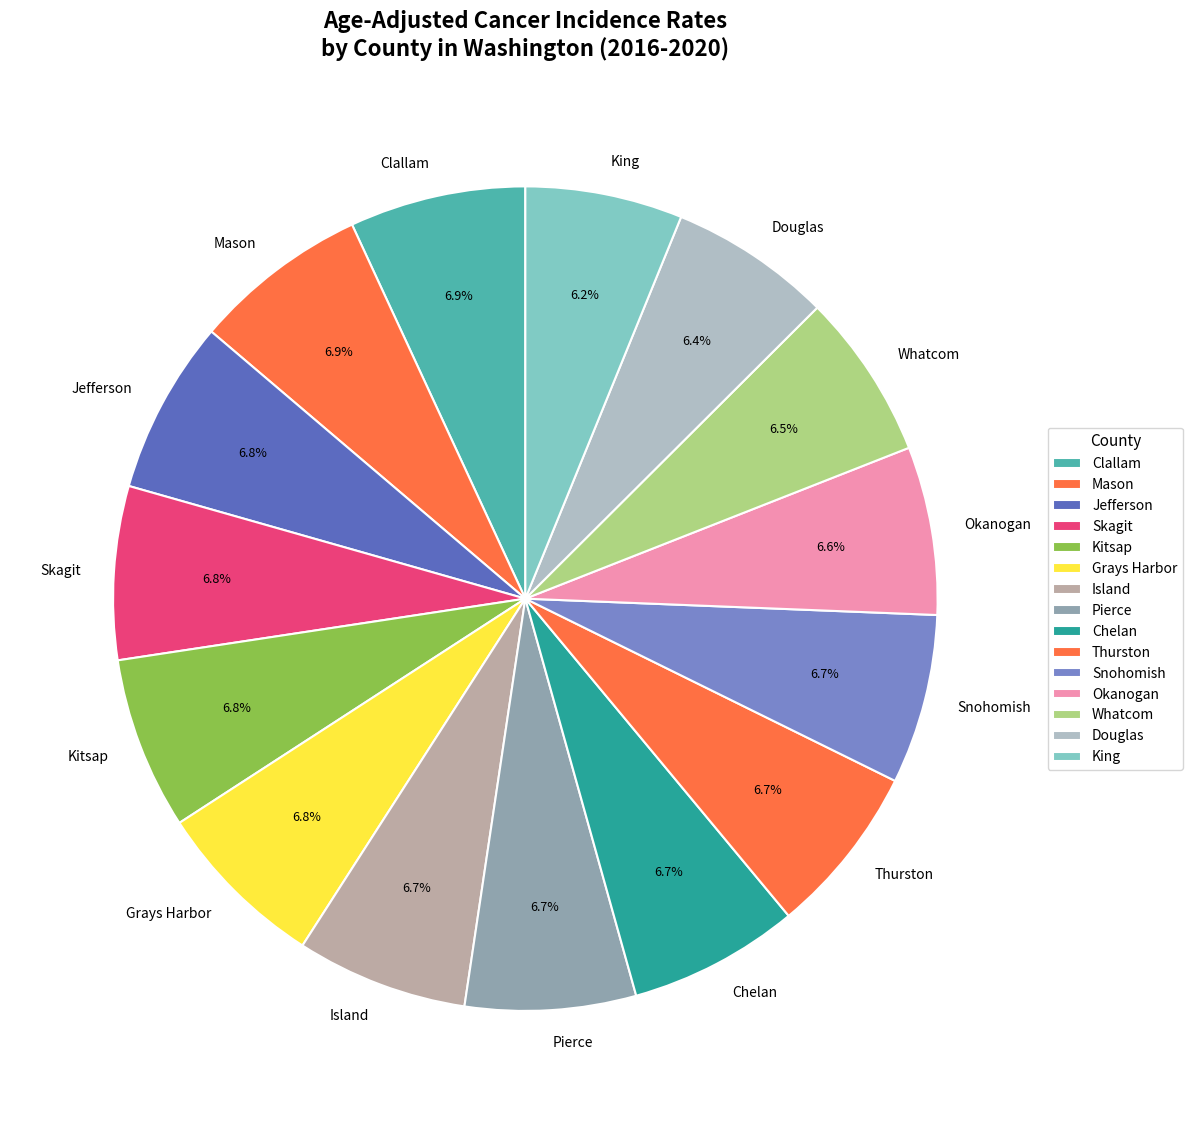

Is there a majority slice in this chart?

No